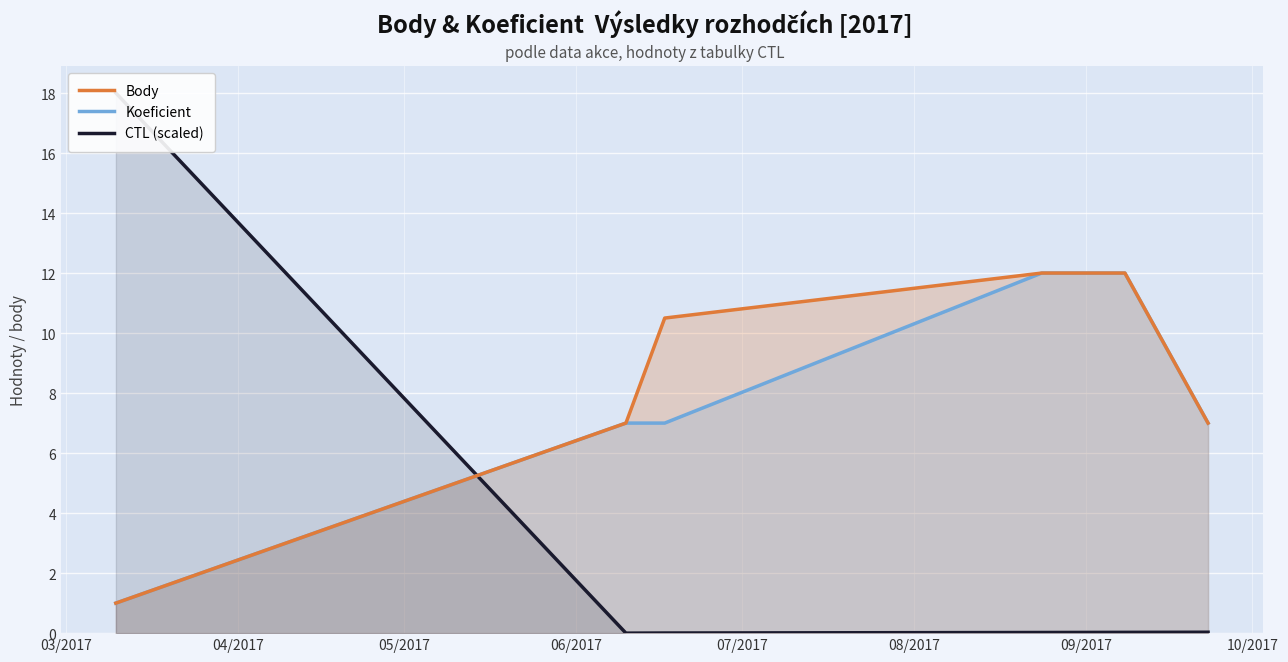

What is the highest value of the Koeficient series?

12.0